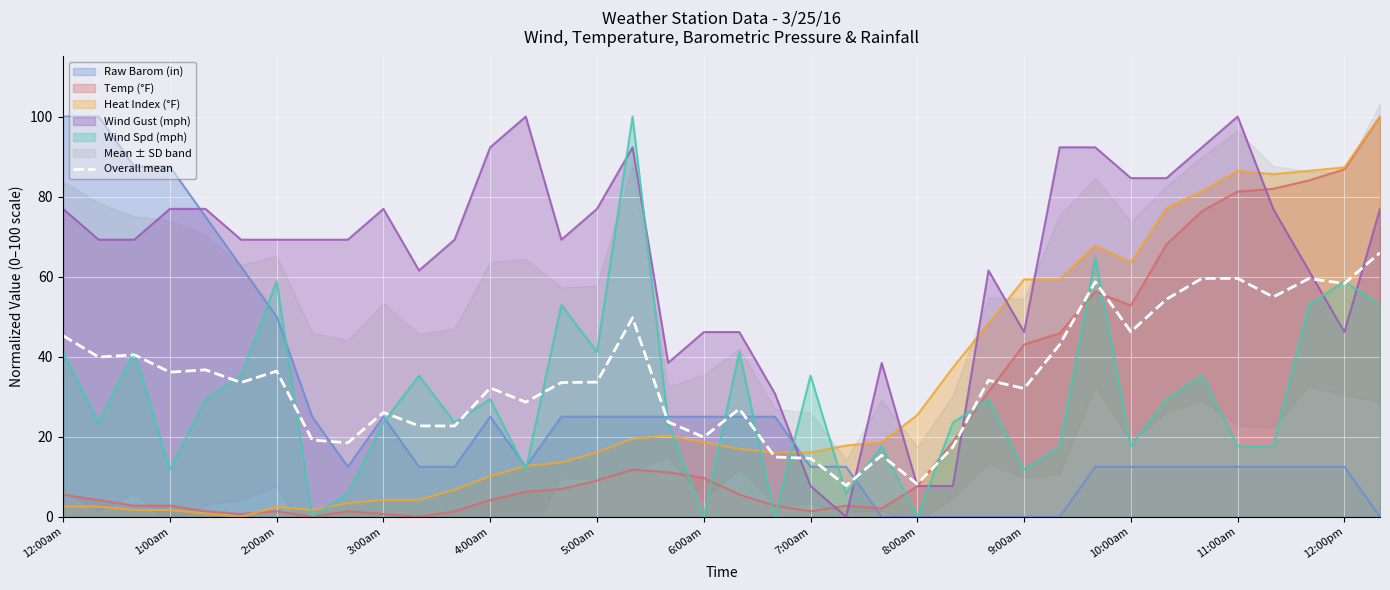

The chart shows a value of 12.5 at 14. True or false?

False